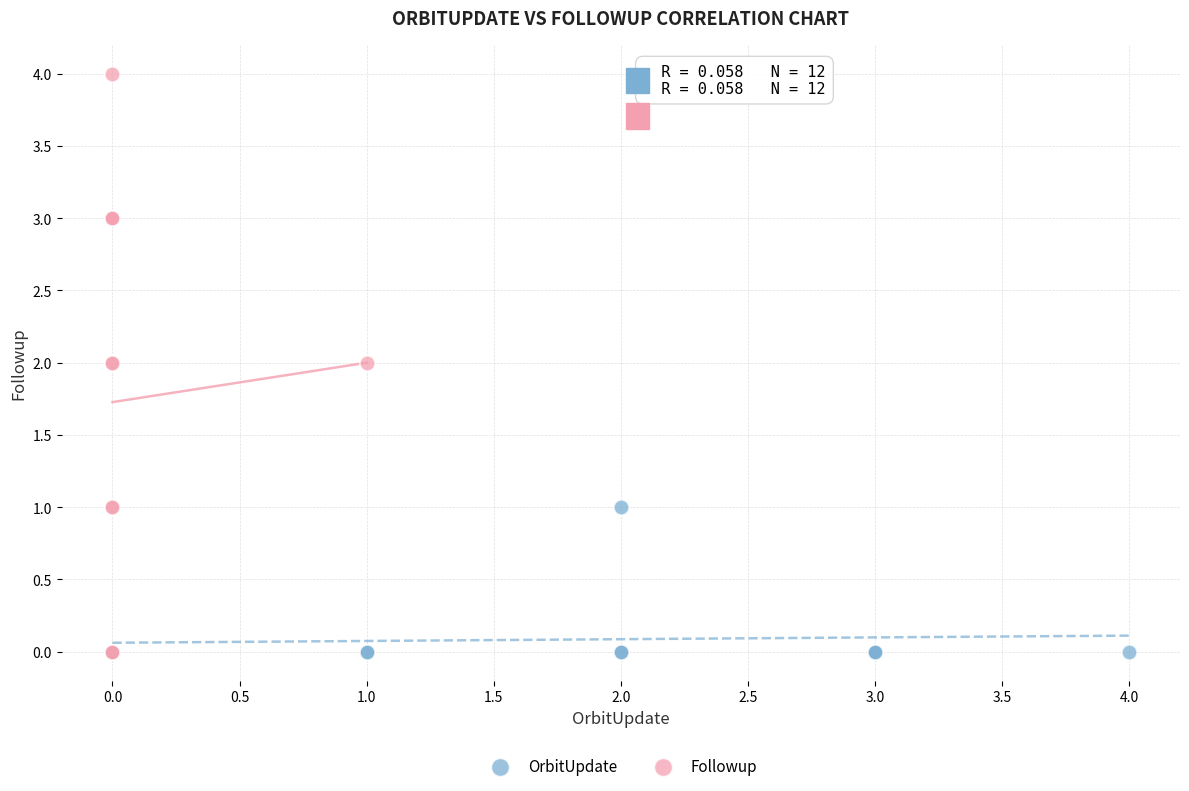

Which series has the widest spread of Y values?

Followup